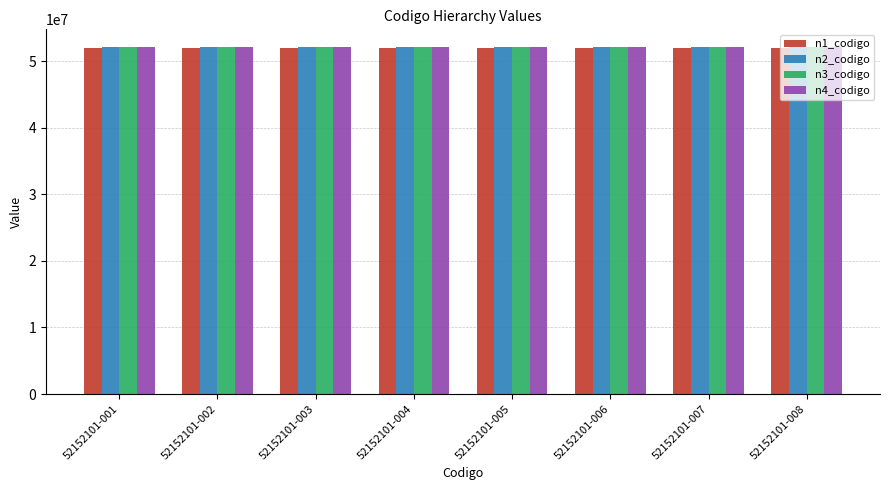

The value of n3_codigo at 52152101-007 is 76592327. True or false?

False